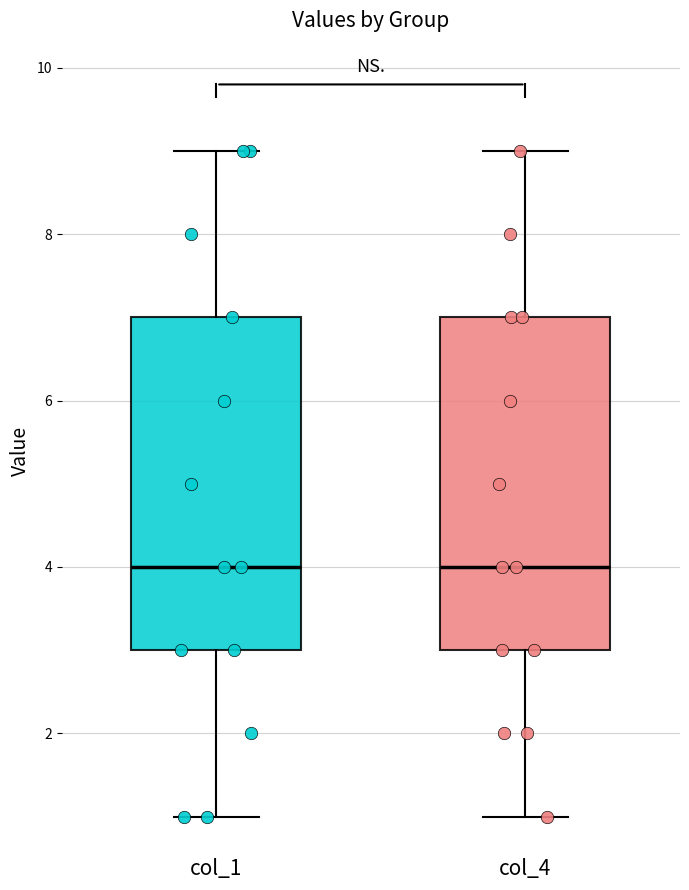

Reading left to right, read every box against the y-axis: the position of its median line, the range the box covers, and the ends of its whiskers. The values are not printed on the chart, so give them approximately, as read against the axis.

col_1: median 4, box 3 to 7, whiskers 1 to 9
col_4: median 4, box 3 to 7, whiskers 1 to 9